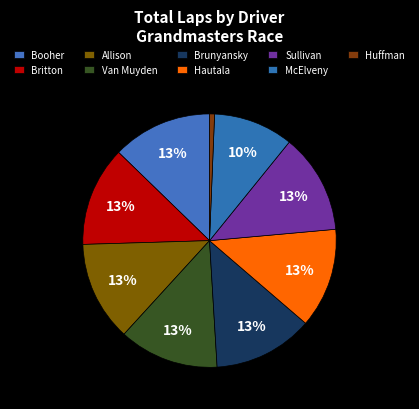

Is there any slice that represents more than half of the pie?

No